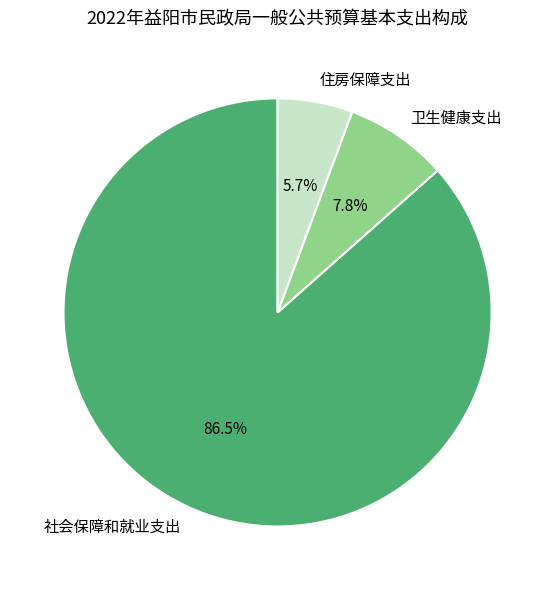

Which slice is the largest?

社会保障和就业支出